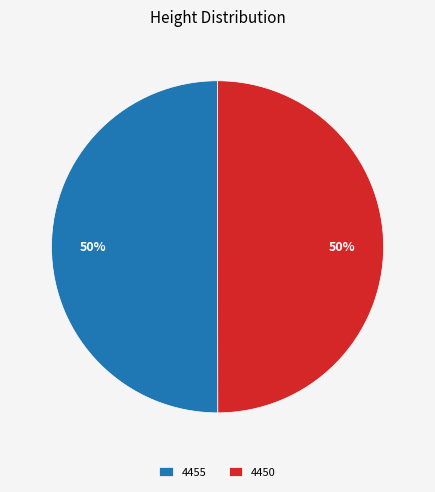

To the nearest percent, what is the average slice percentage?

50%